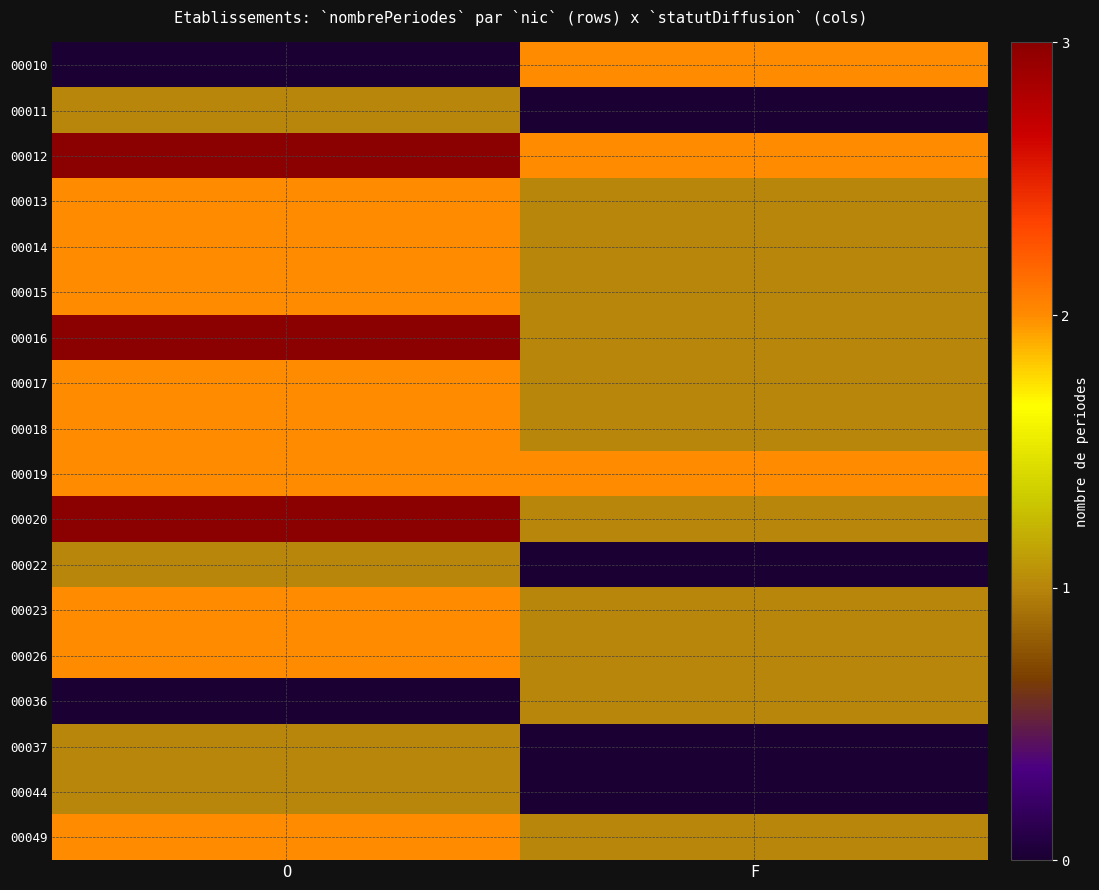

What is the difference between the highest and lowest values at O?

3